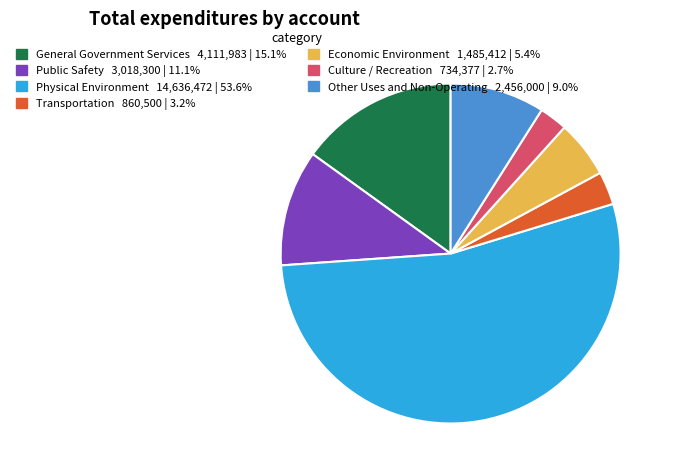

Which slice is the largest?

Physical Environment